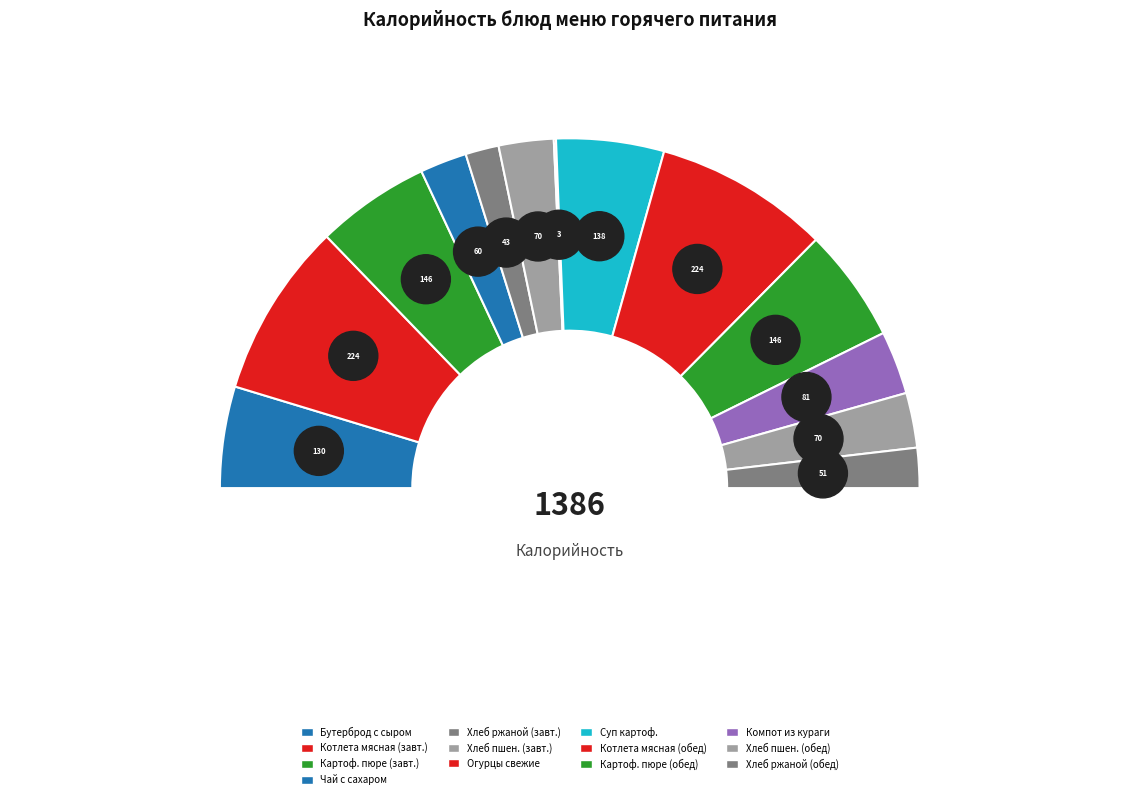

What is the ratio of the value at Хлеб пшеничный (обед) to the value at Компот из кураги?

0.9